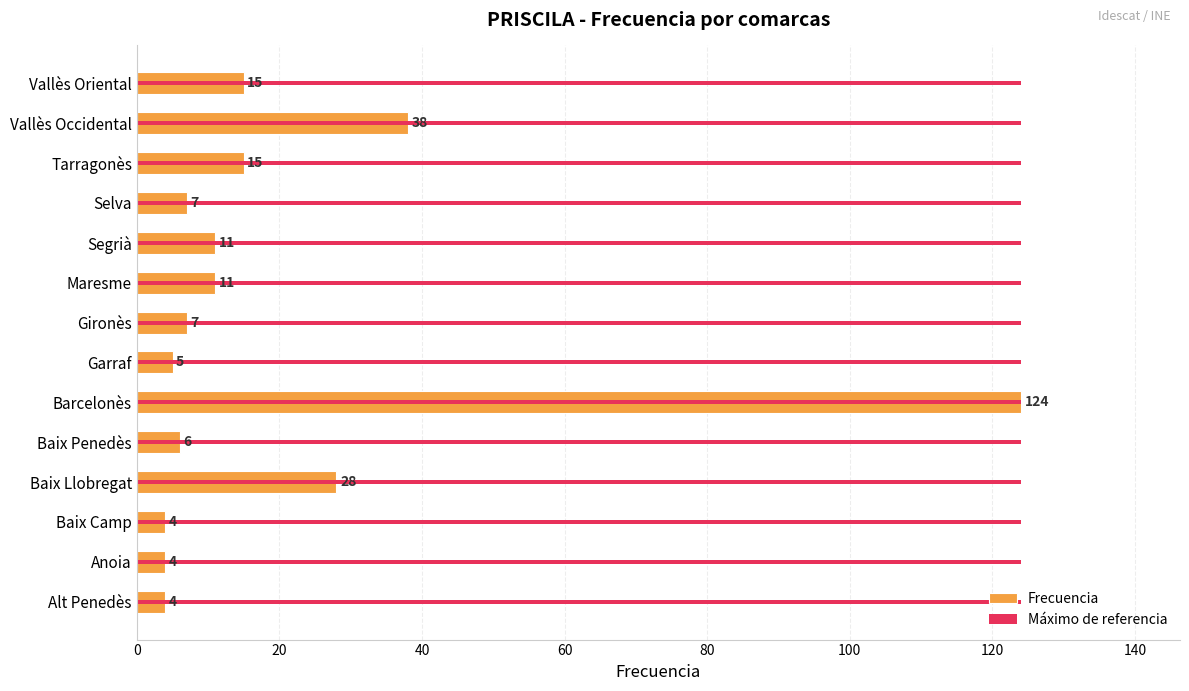

Which series has the widest spread of values?

Frecuencia